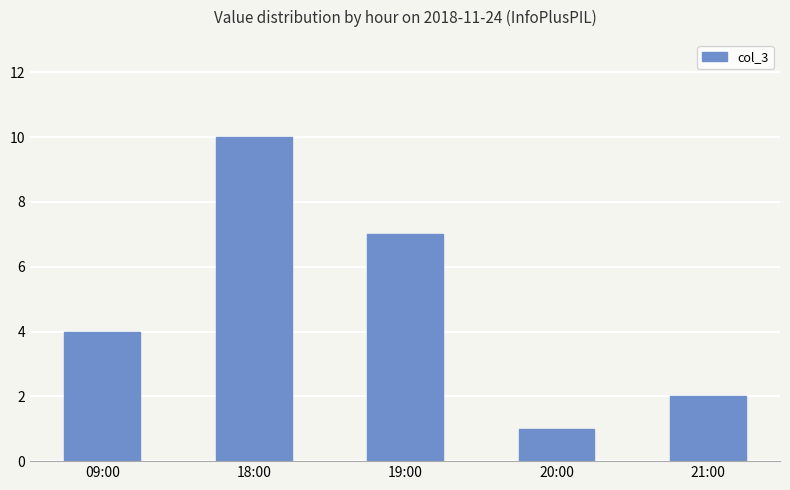

What is the ratio of the value at 18:00 to the value at 09:00?

2.5